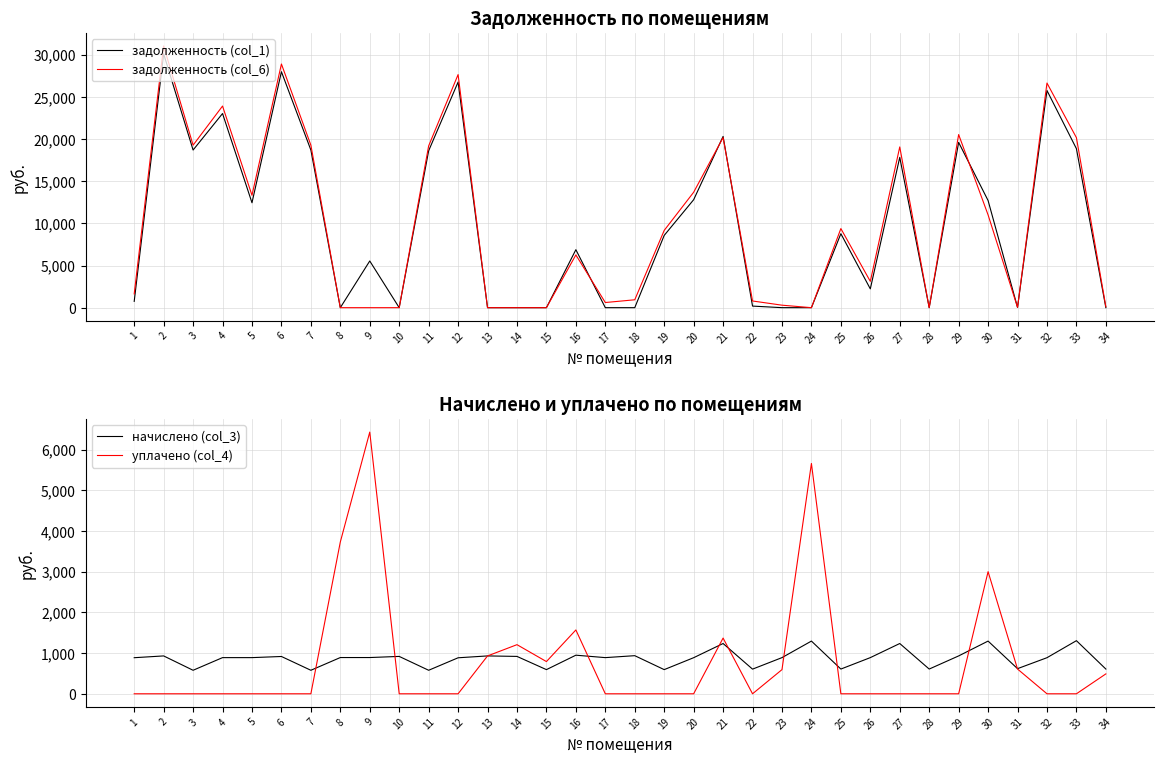

What value does the начислено (col_3) series have at 21?

1235.0